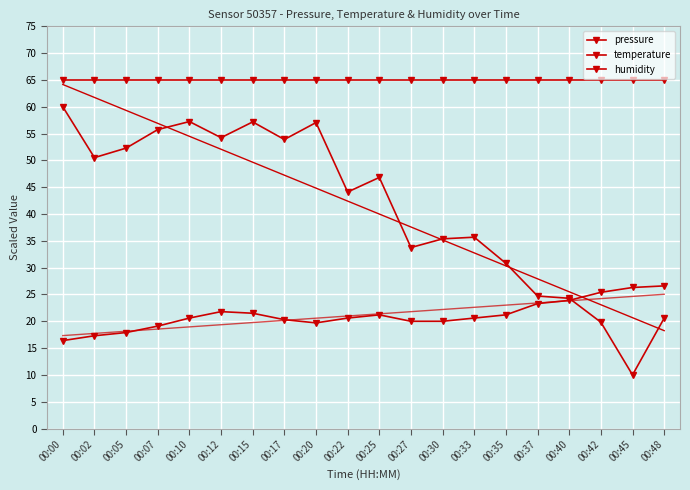

The humidity series shows 65.0 at 00:45. True or false?

True